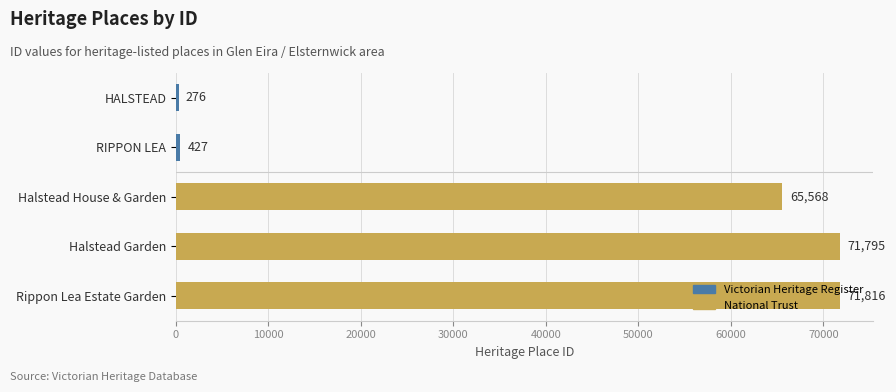

At which label is the value closest to 36046?

Halstead House & Garden